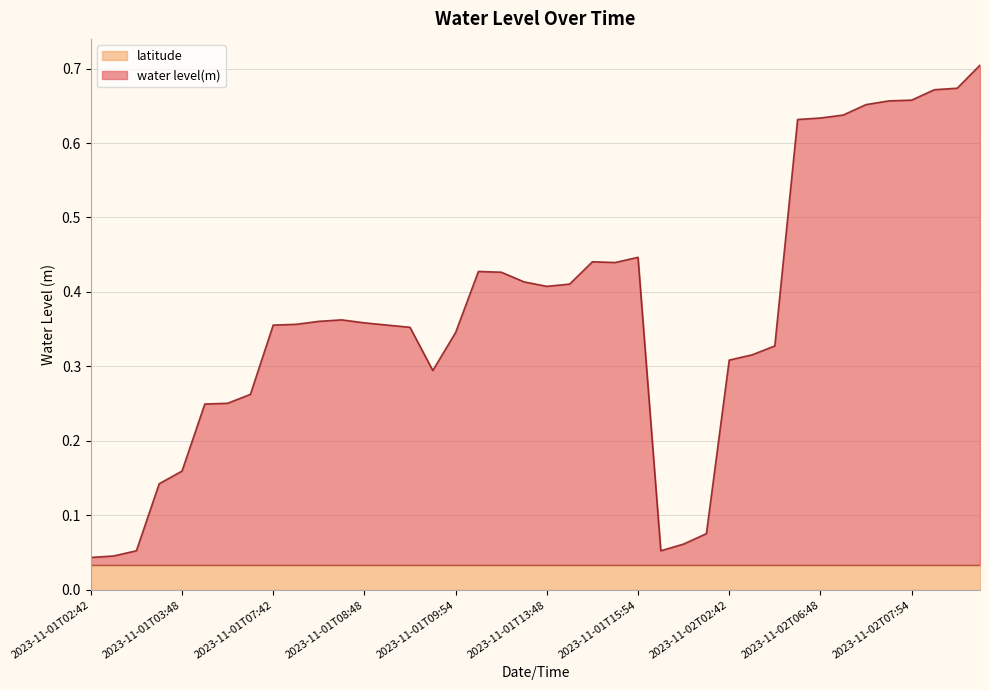

What is the sum of the values at 2023-11-01T13:48 and 2023-11-01T03:42?

0.6